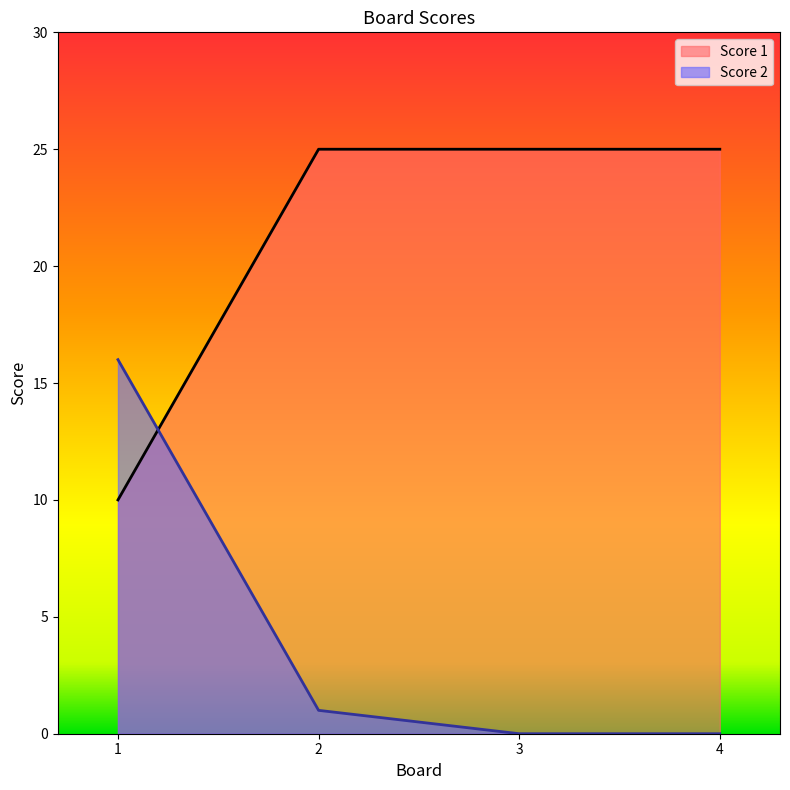

True or false: Score 1 and Score 2 cross at least once.

True